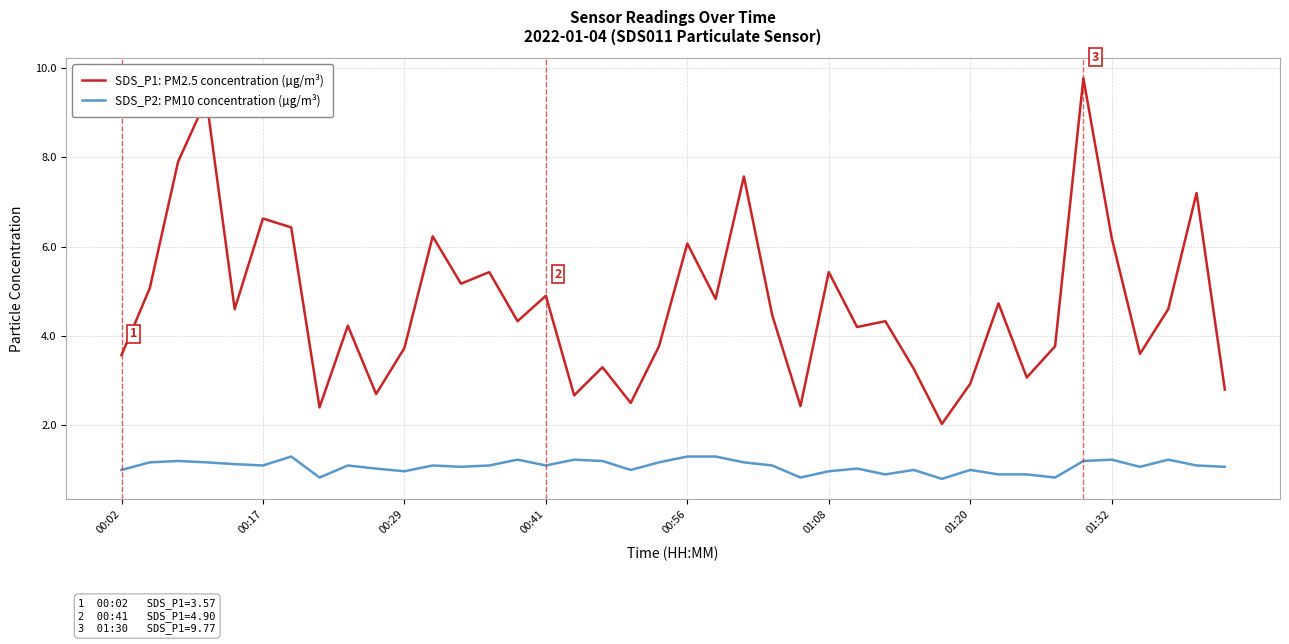

Which series has the widest spread of values?

SDS_P1: PM2.5 concentration (µg/m³)